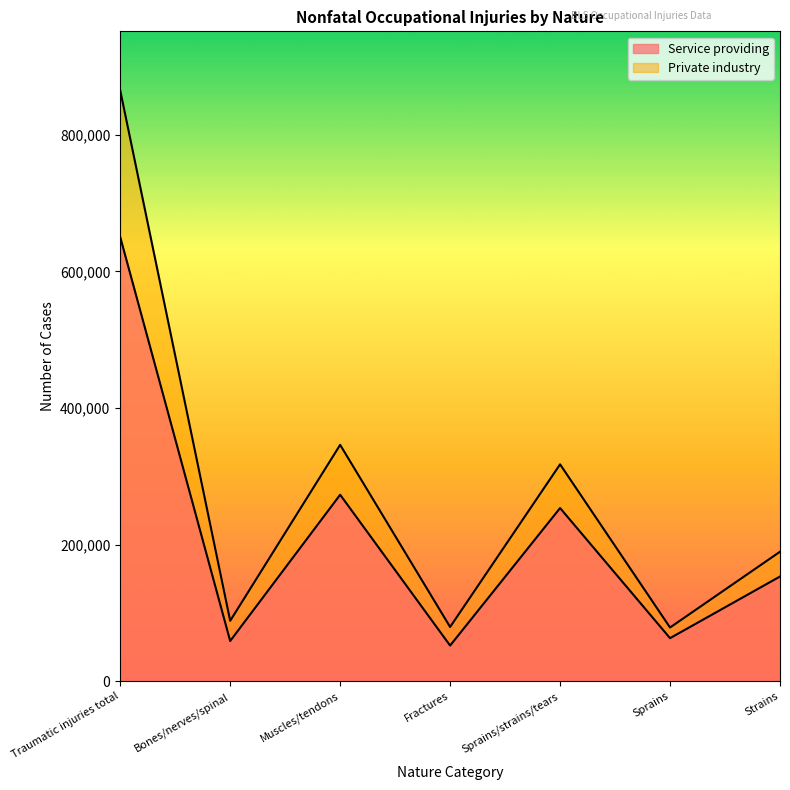

Does the chart display data point markers on the line(s)?

No